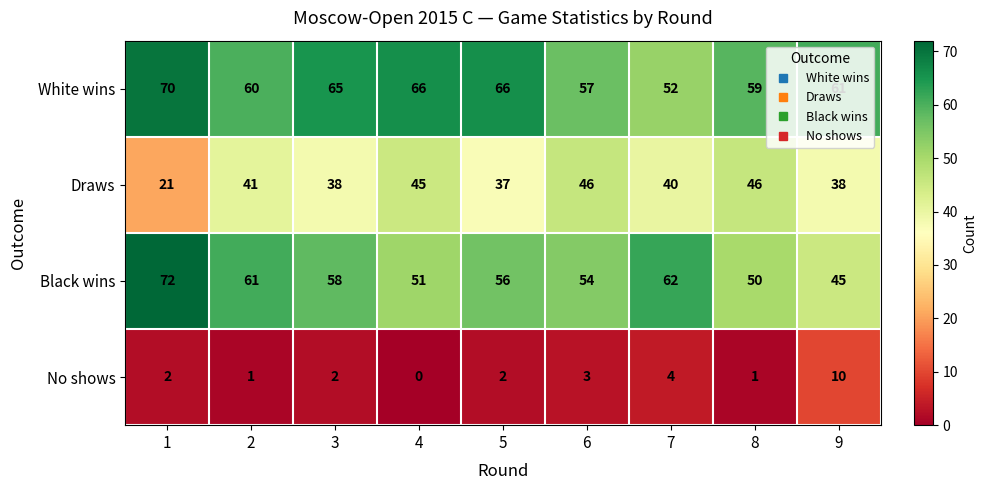

Where is Black wins nearest to the value 58?

3